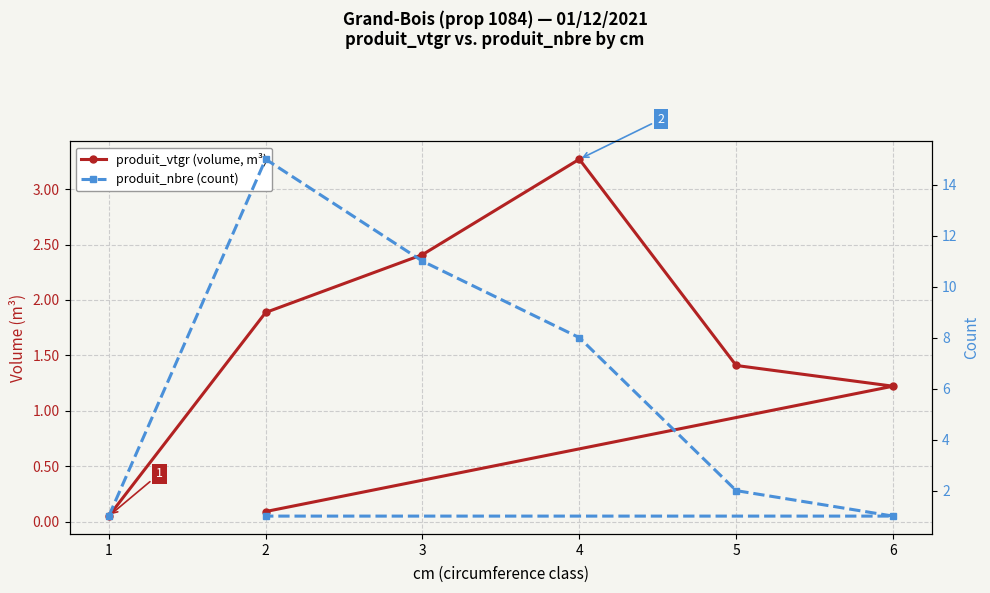

True or false: produit_nbre (count) has more than 1 points higher than both neighbors.

False